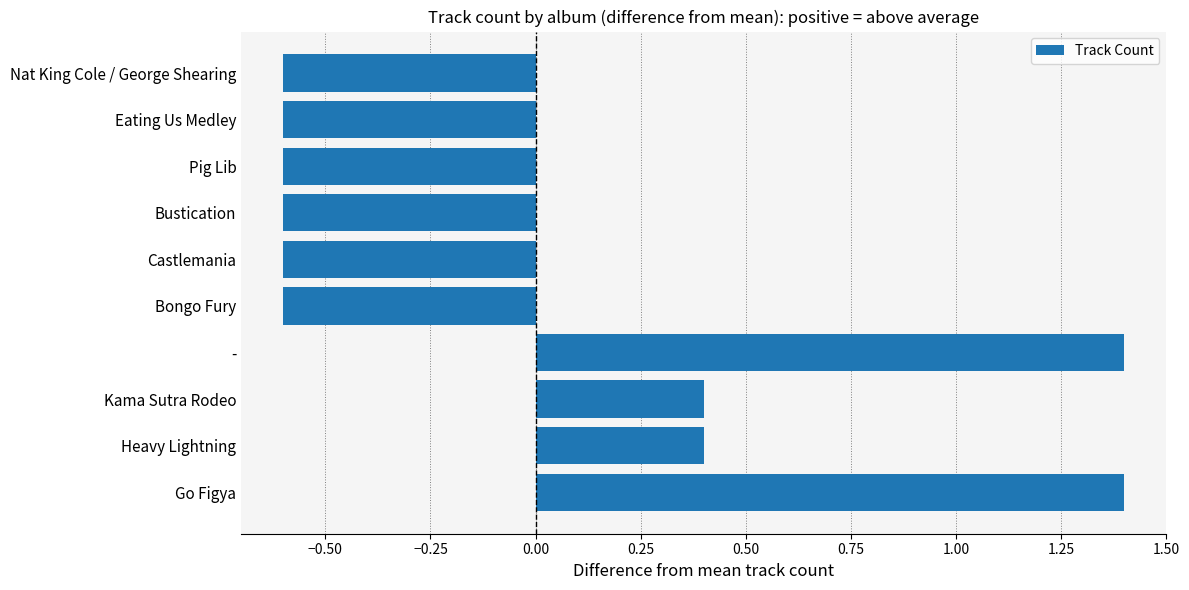

How many positive values are there?

4